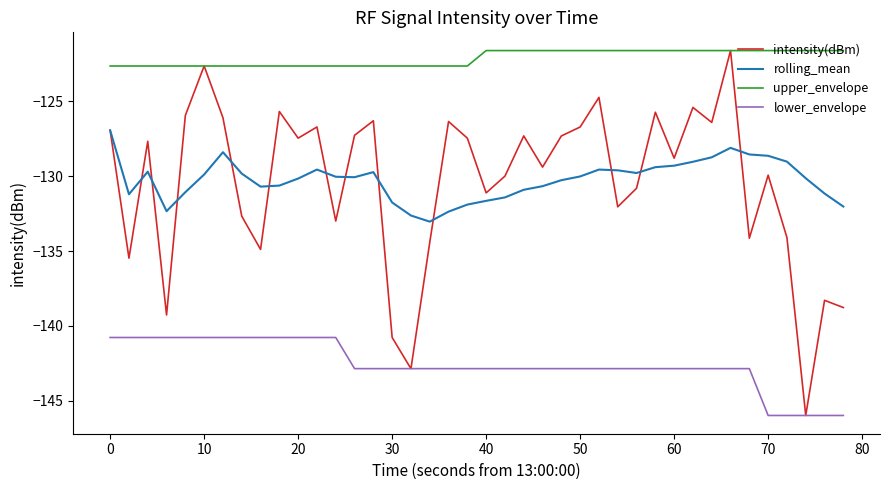

Which series has the largest total across all categories?

upper_envelope